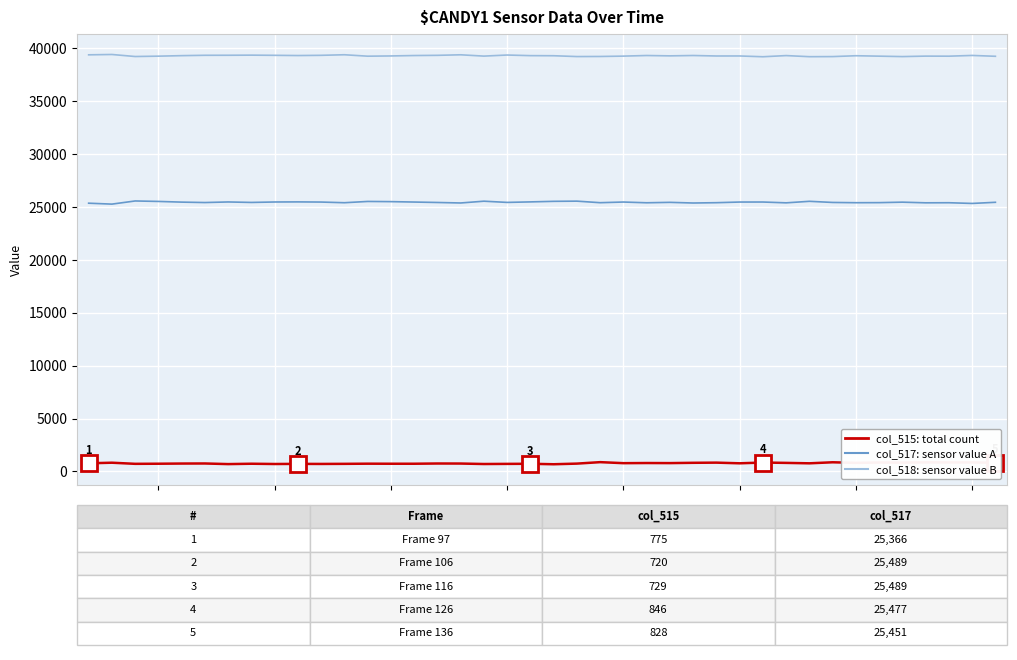

Rank the series by their maximum value, from highest to lowest.

col_518: sensor value B, col_517: sensor value A, col_515: total count